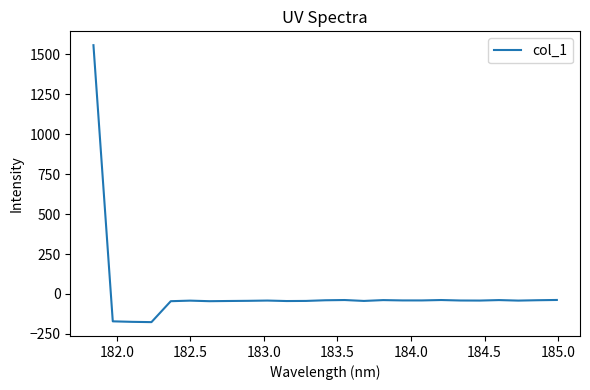

What is the difference between the maximum and minimum values?

1733.2